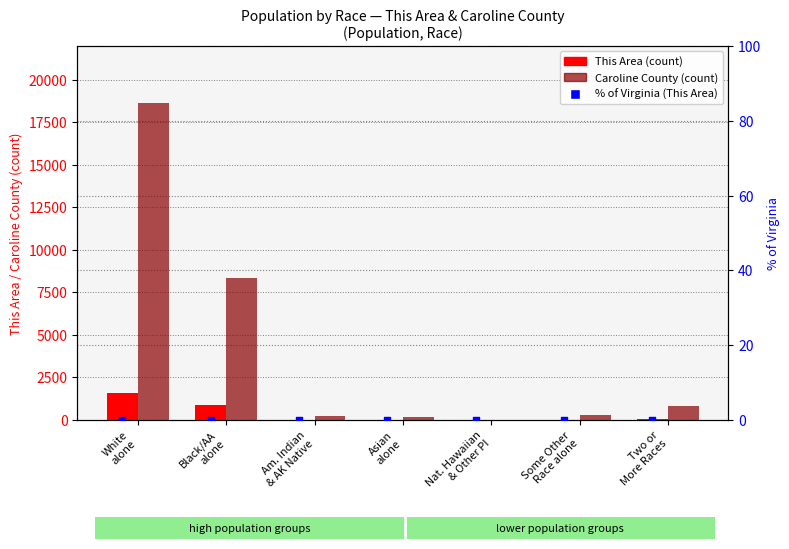

What is the total value across all series at Black/AA
alone?

9266.1